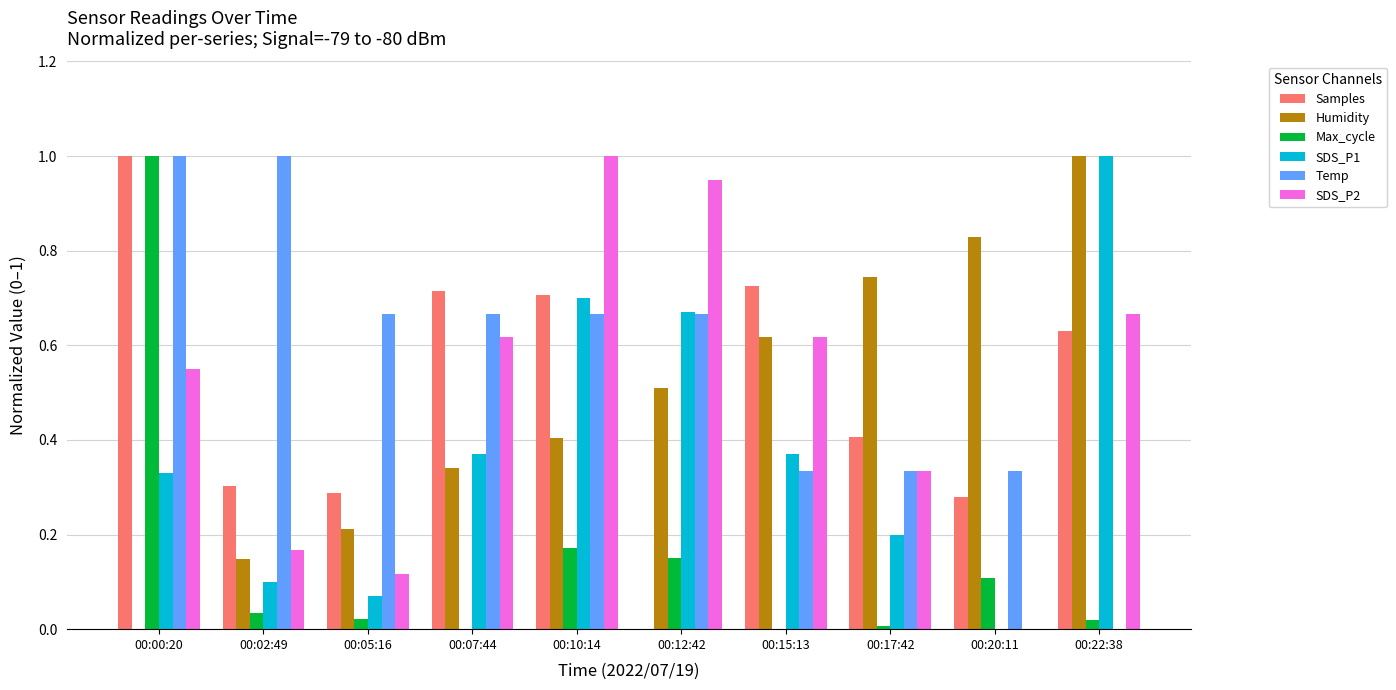

What is the sum of all SDS_P1 values?

3.8